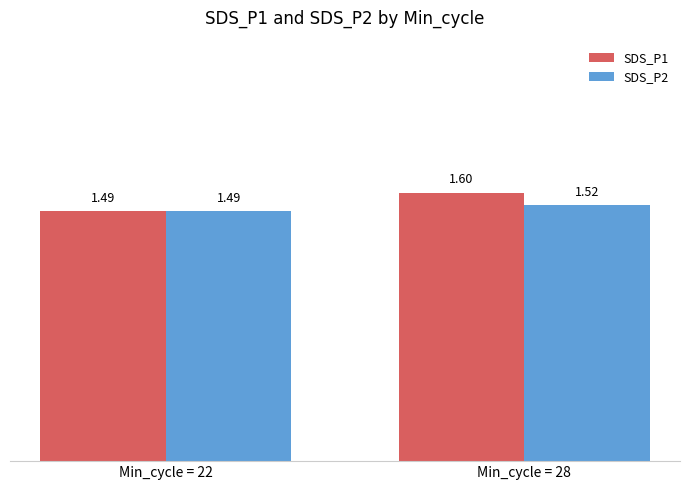

Which series has the widest spread of values?

SDS_P1